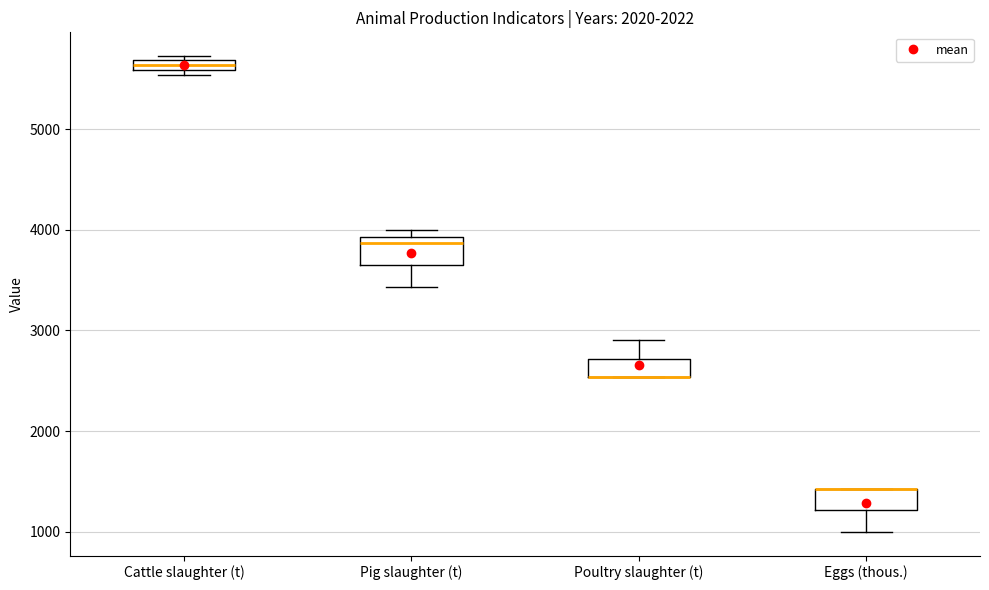

Where is the upper edge of the box for Pig slaughter (t) on the y-axis? The values are not printed on the chart, so give them approximately, as read against the axis.

3900